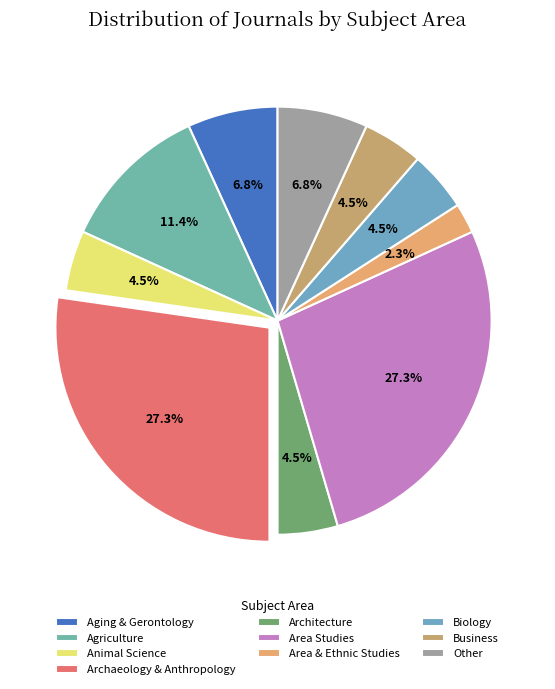

How many segments does this pie chart have?

10